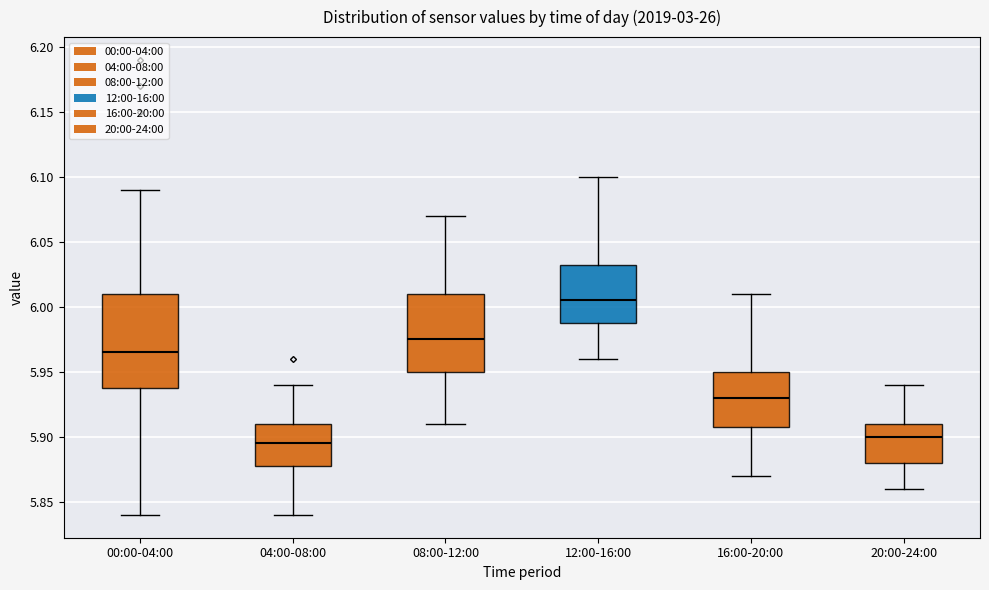

Which box is the tallest, from its lower edge to its upper edge?

00:00-04:00